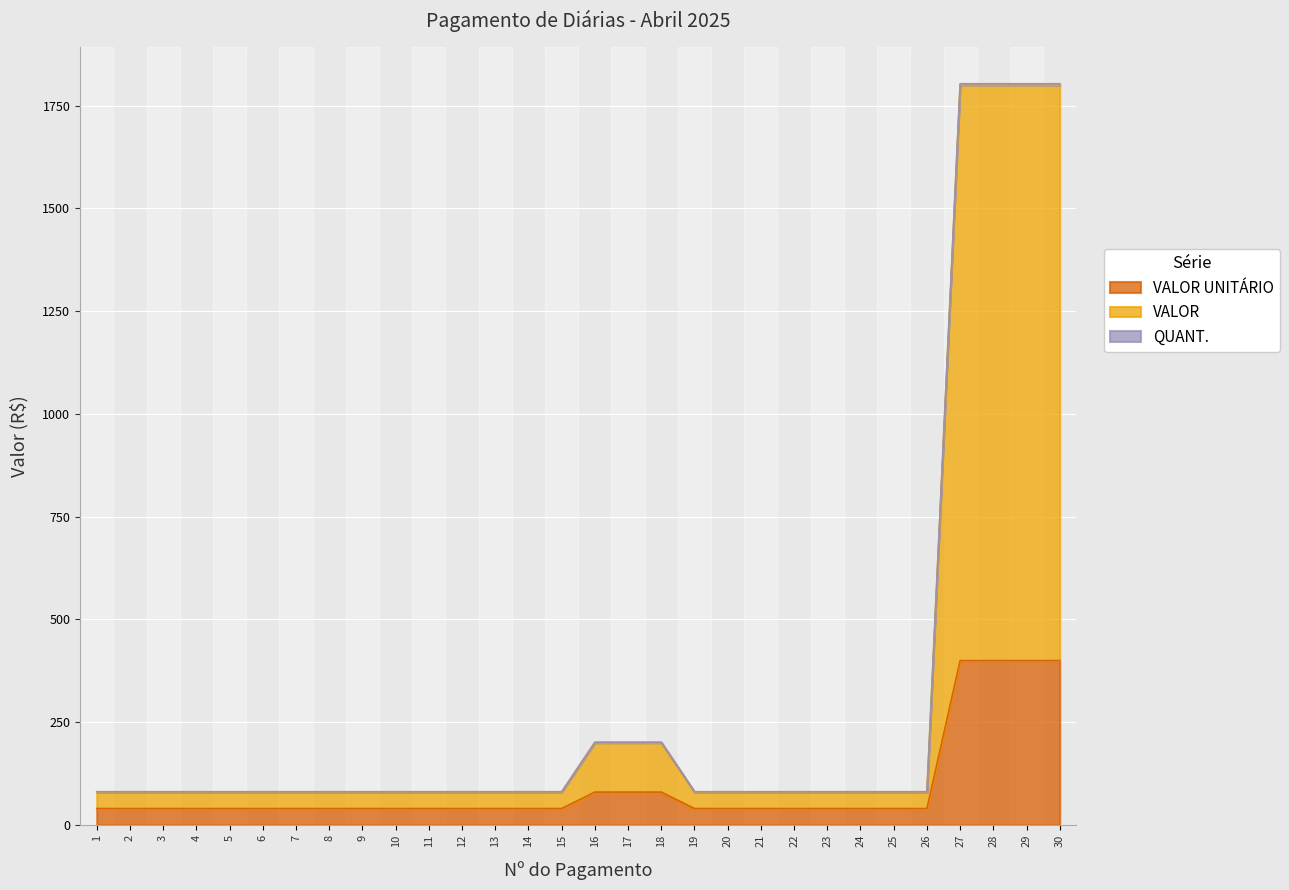

Does the chart display data point markers on the line(s)?

No